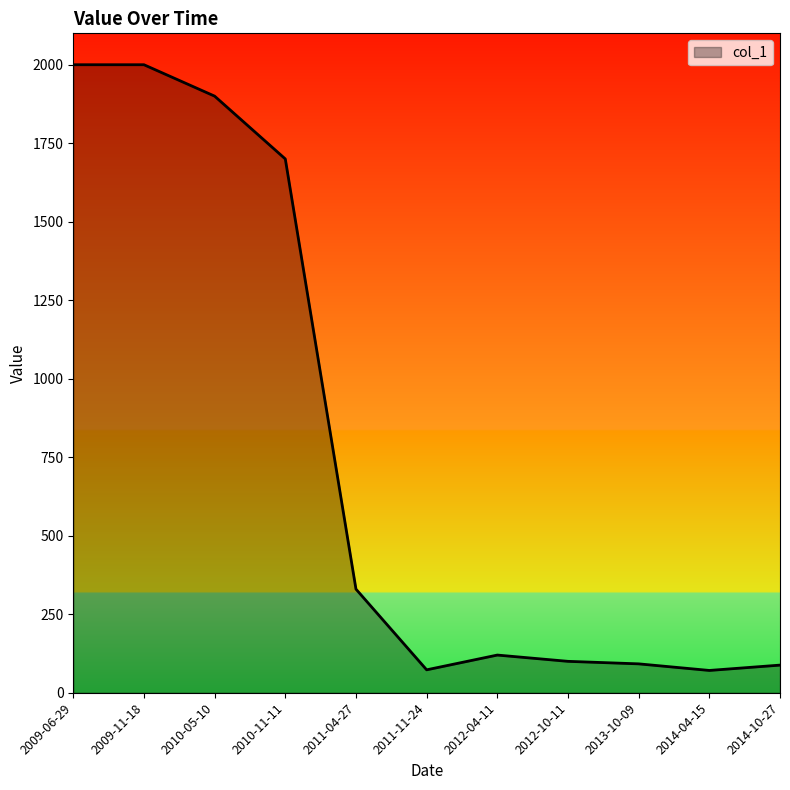

The value at 2009-06-29 is 2000. True or false?

True